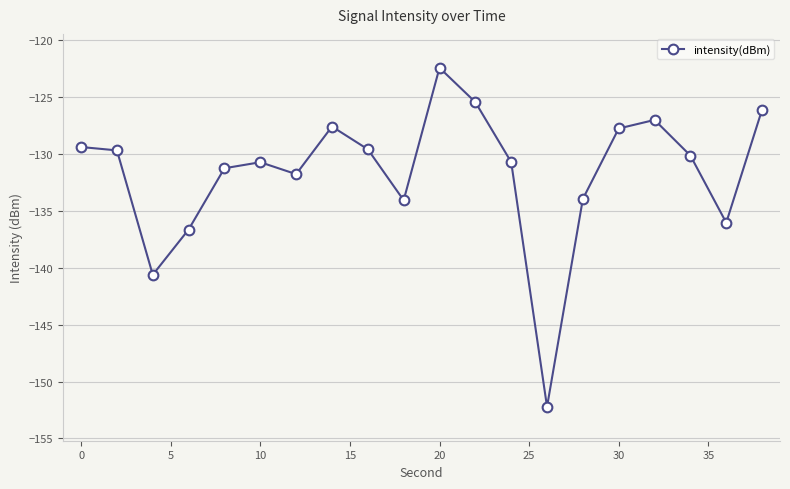

True or false: the data has more than 2 interior local peaks.

True